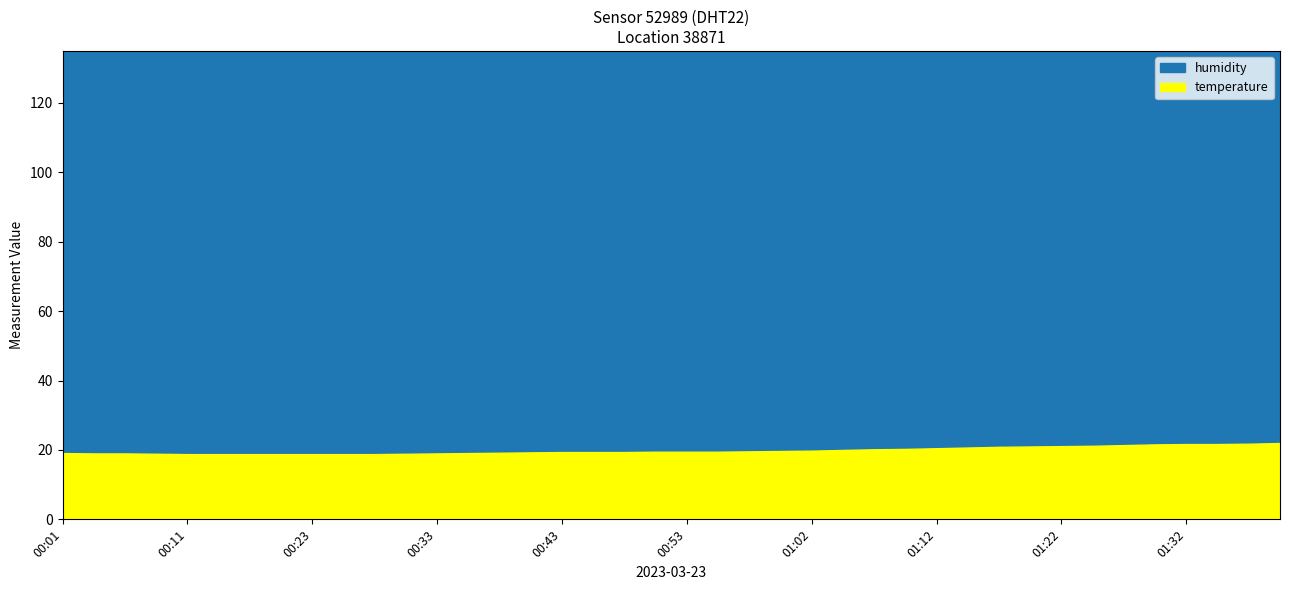

True or false: temperature and humidity intersect in this chart.

False